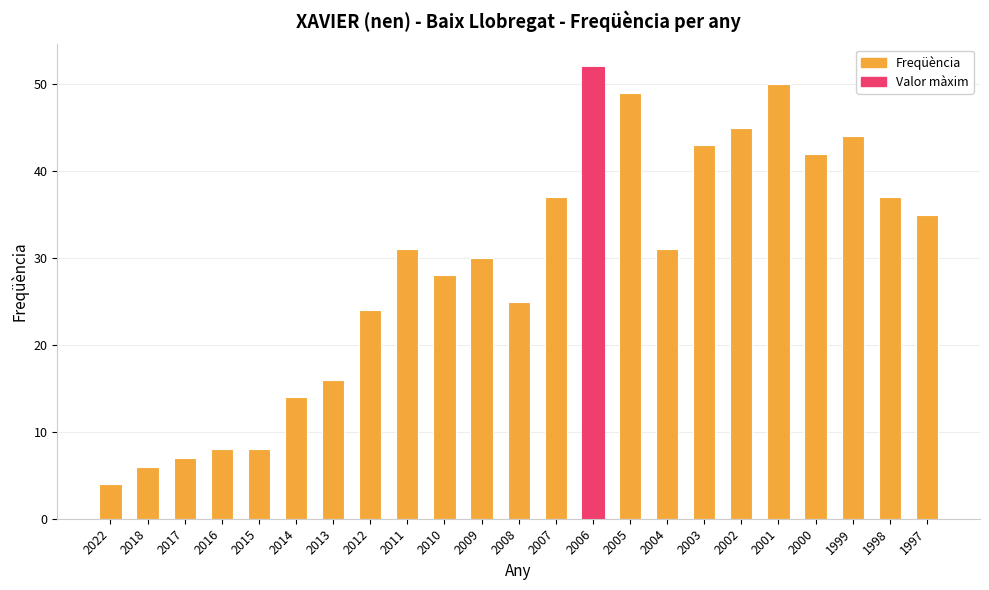

Reading left to right, what are all the values shown in this chart?

4	6	7	8	8	14	16	24	31	28	30	25	37	52	49	31	43	45	50	42	44	37	35